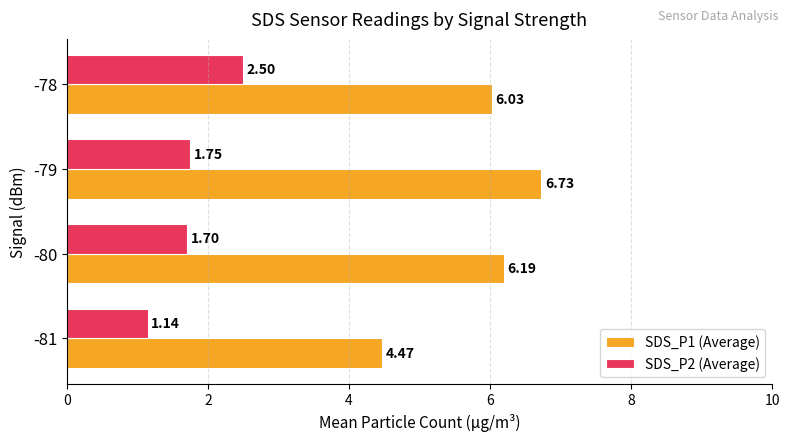

Which series has the widest spread of values?

SDS_P1 (Average)